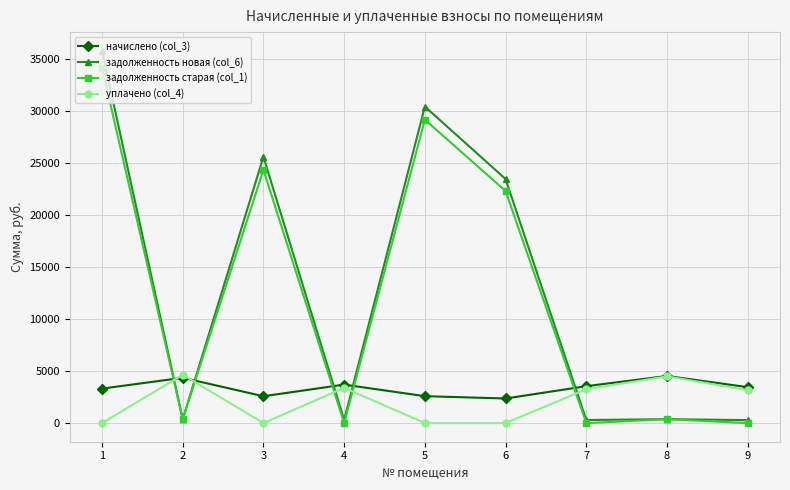

In задолженность старая (col_1), how many points are higher than both neighbors (excluding endpoints)?

3